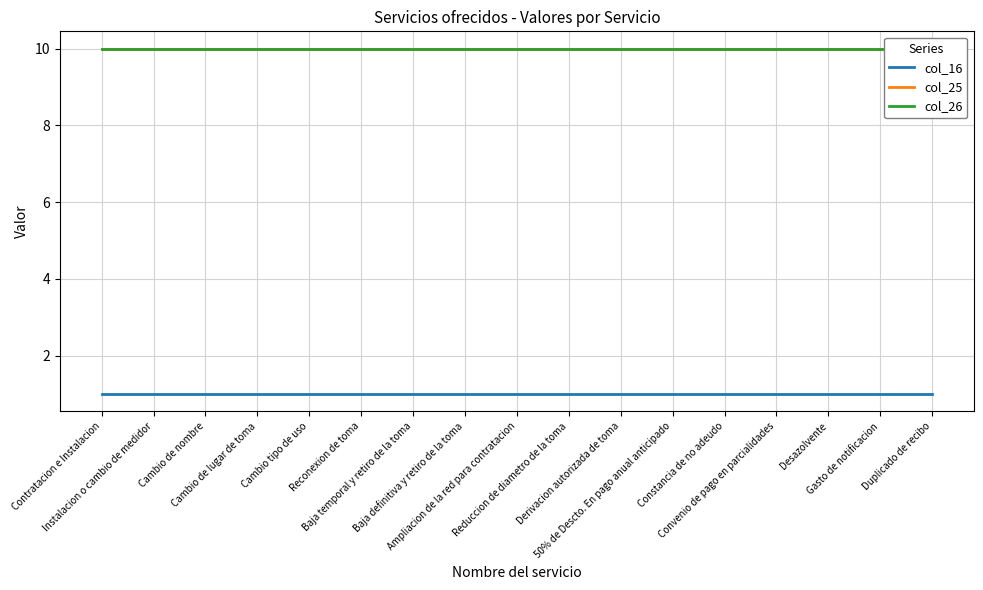

True or false: col_25 has a value of 18 at Cambio de nombre.

False